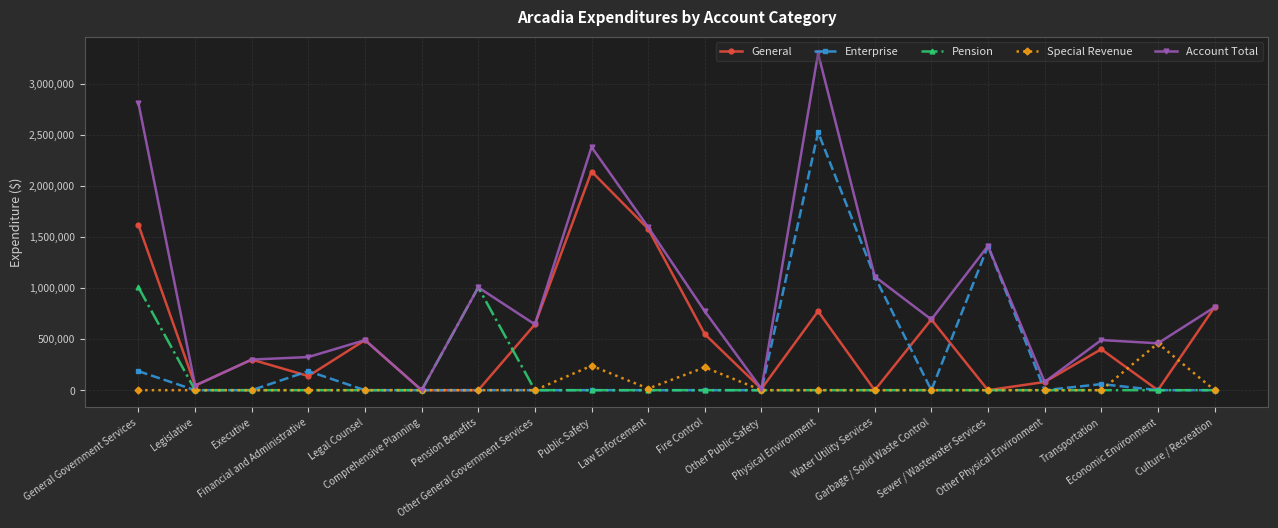

What are all the series names shown in the legend?

General, Enterprise, Pension, Special Revenue, Account Total